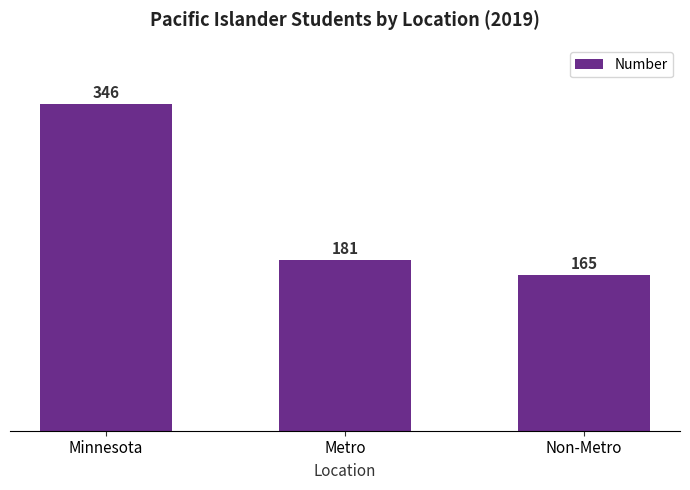

What is the minimum value shown in the chart?

165